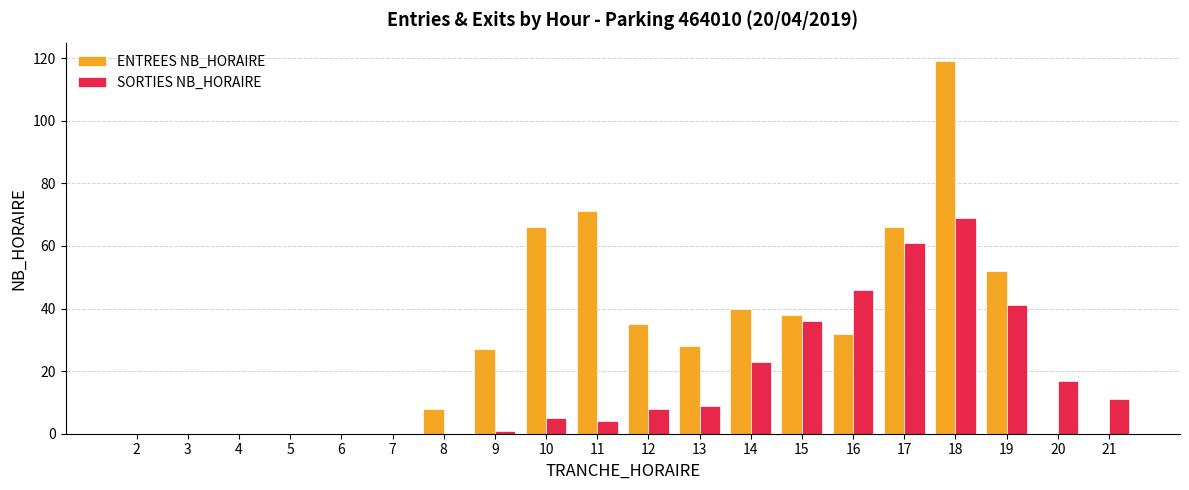

What is the difference between the ENTREES NB_HORAIRE values at 4 and 15?

38